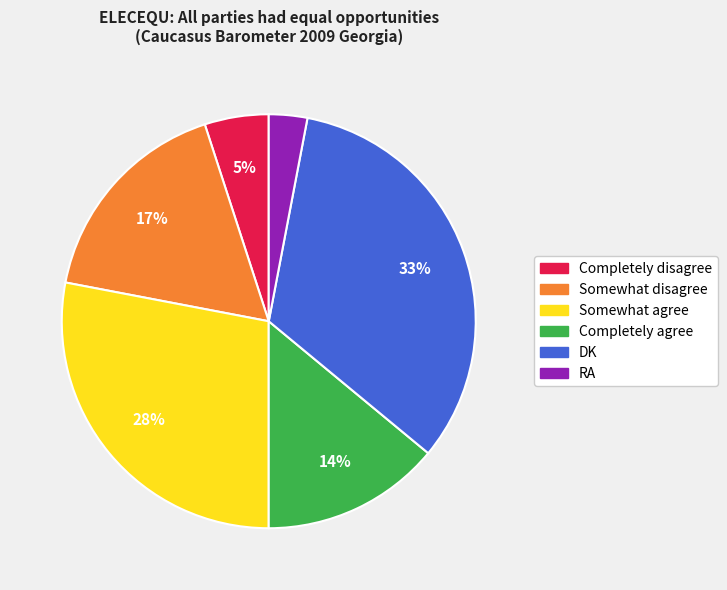

Do Completely agree and Somewhat disagree together represent more than half of the pie?

No